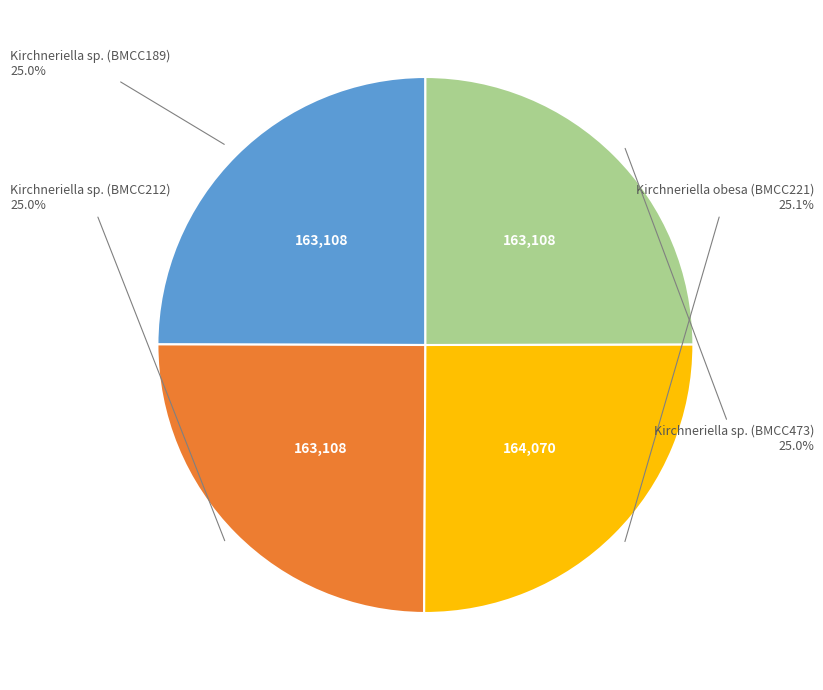

Is there any slice that represents more than half of the pie?

No